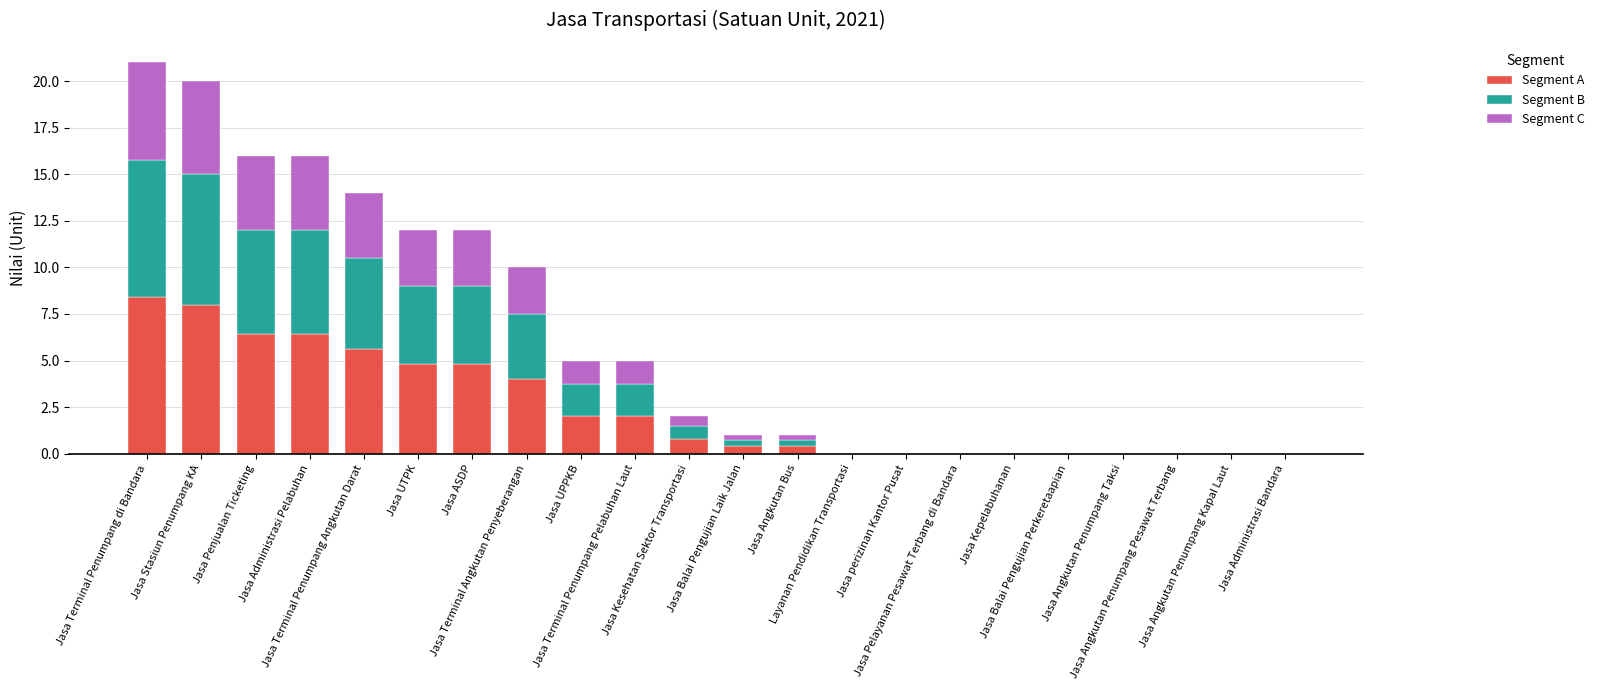

What is the sum of all Segment A values?

54.0